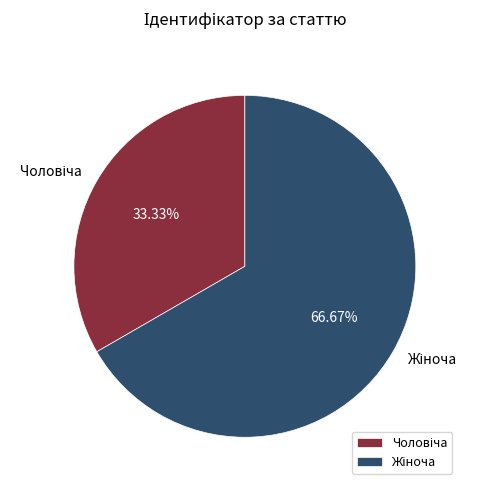

To the nearest percent, what is the difference between the largest and smallest slice percentages?

33%